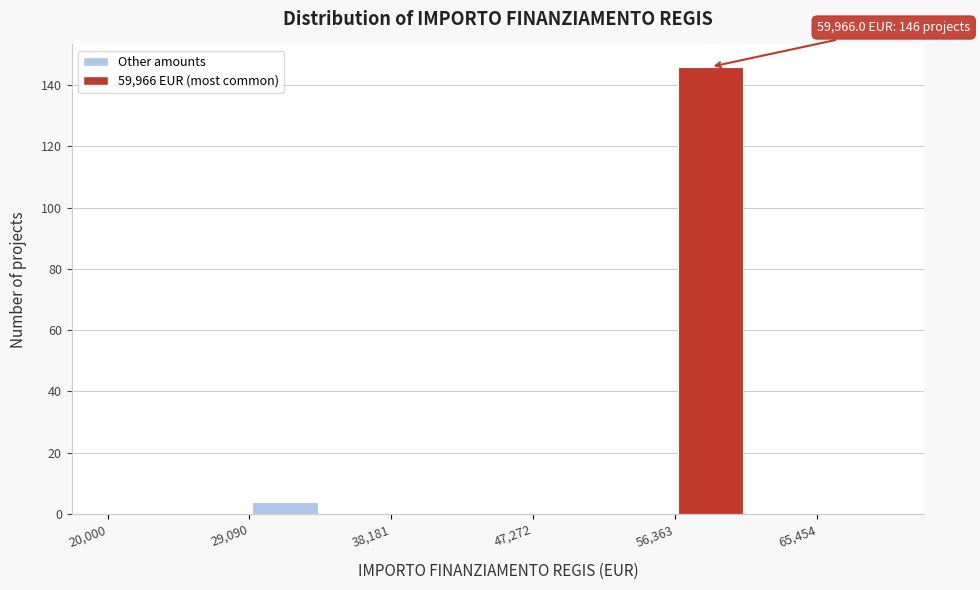

Over which range of the x-axis is the bar tallest?

56000 to 61000